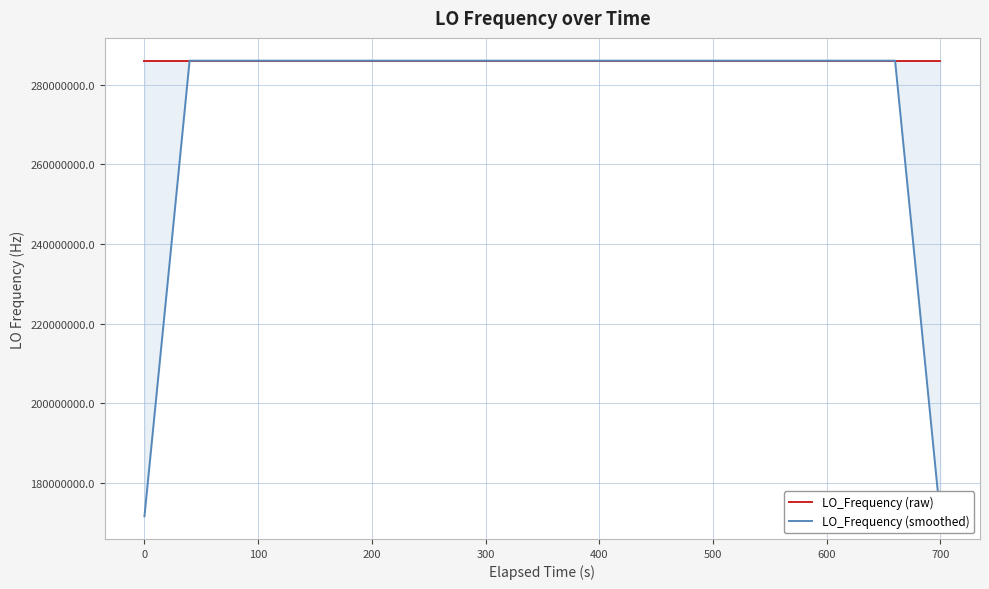

Which series has the largest range (max minus min)?

LO_Frequency (smoothed)